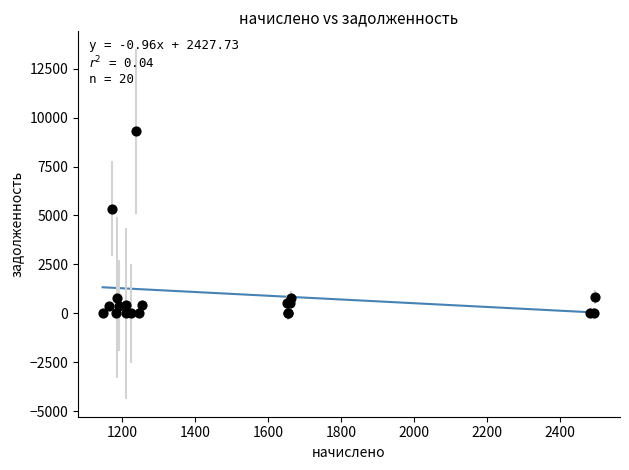

What Y value in the scatter plot is closest to 4649?

5335.5